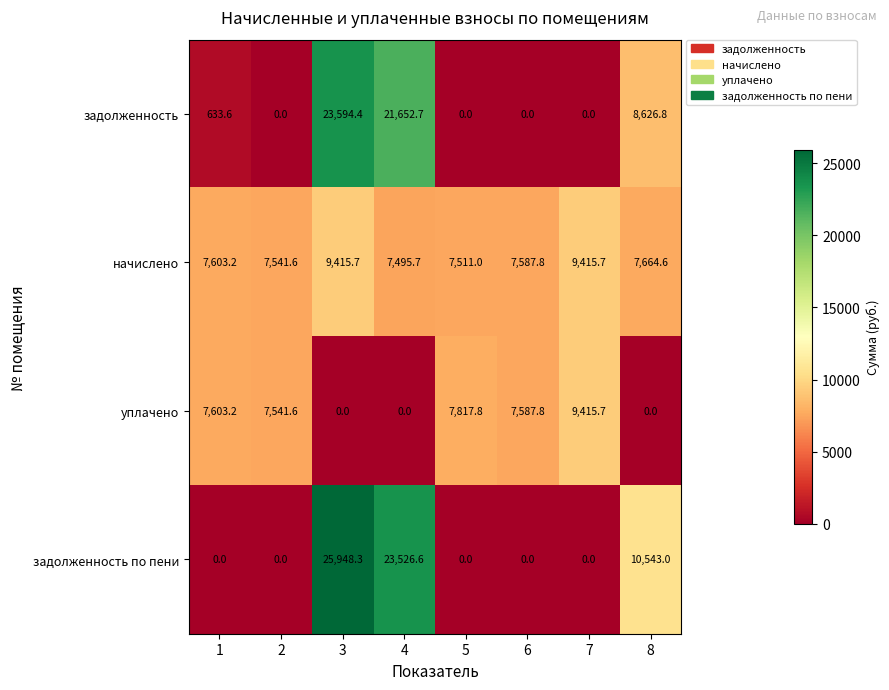

The начислено series shows 7541.6 at 2. True or false?

True